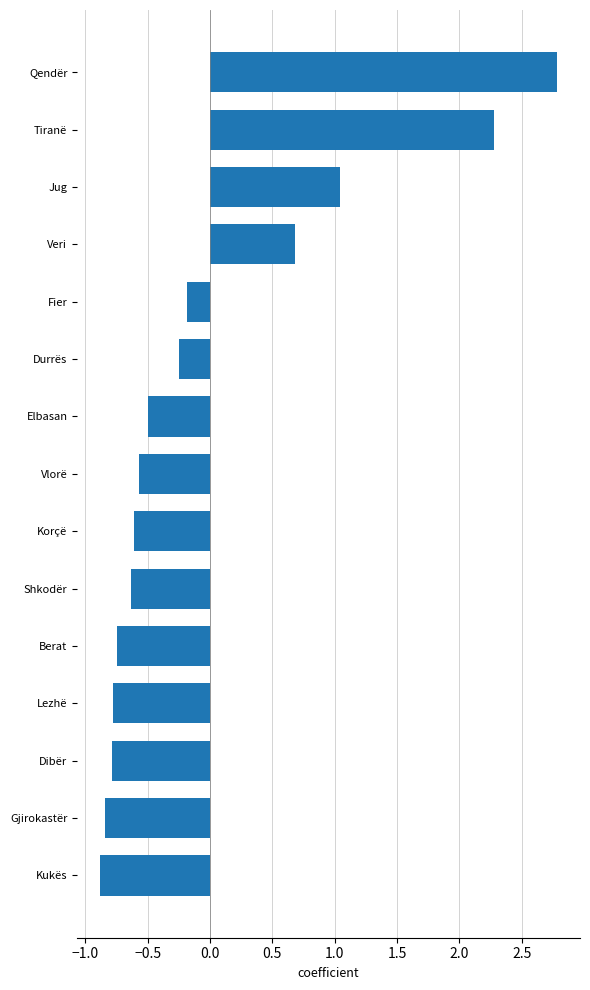

Which label corresponds to the largest value in the chart?

Qendër